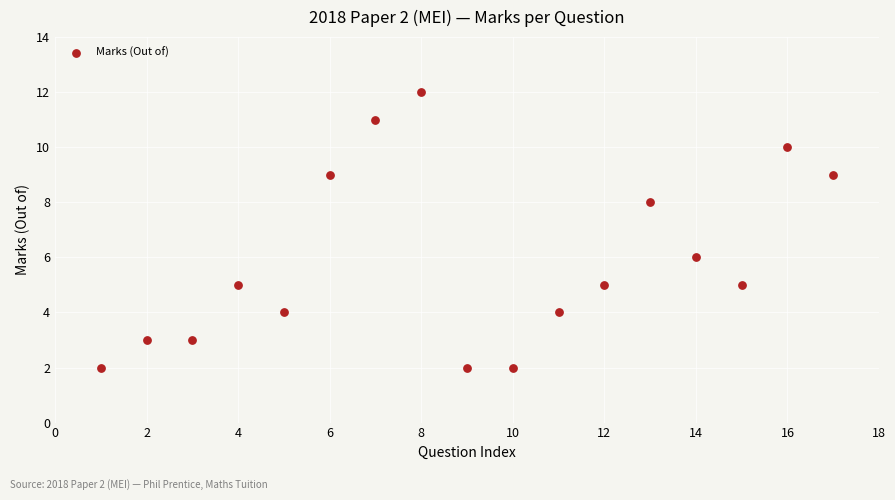

What is the range of X values (max minus min)?

16